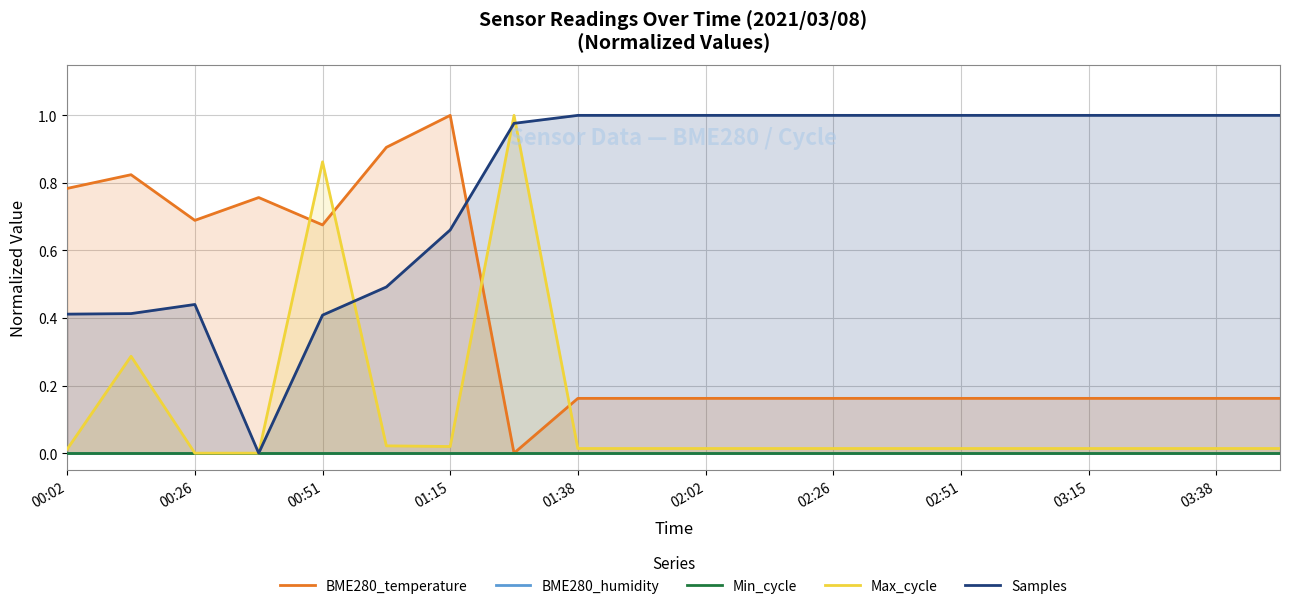

True or false: Min_cycle and BME280_humidity cross at least once.

False